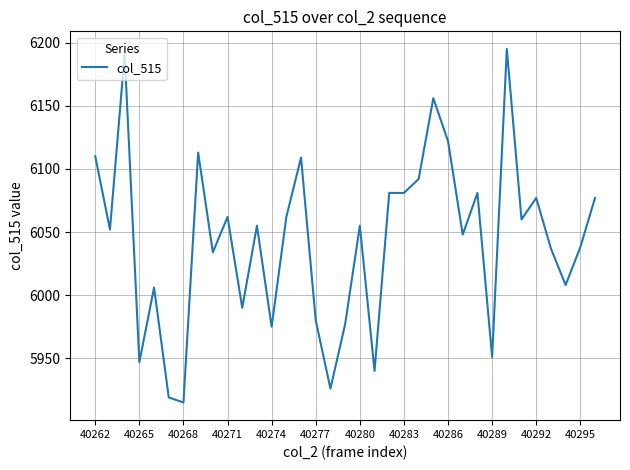

What is the maximum value shown in the chart?

6195